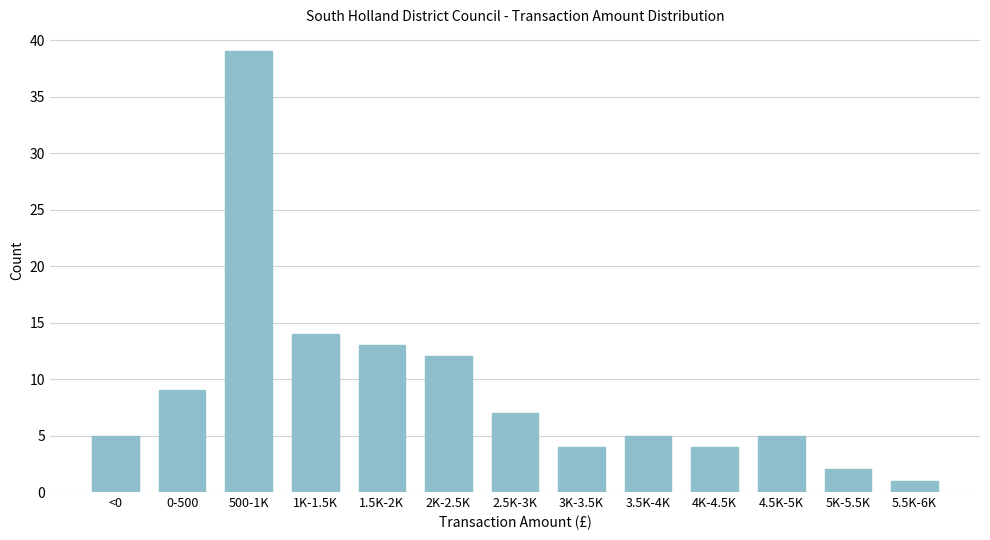

Reading left to right, transcribe all the data shown in this chart.

<0=5	0-500=9	500-1K=39	1K-1.5K=14	1.5K-2K=13	2K-2.5K=12	2.5K-3K=7	3K-3.5K=4	3.5K-4K=5	4K-4.5K=4	4.5K-5K=5	5K-5.5K=2	5.5K-6K=1